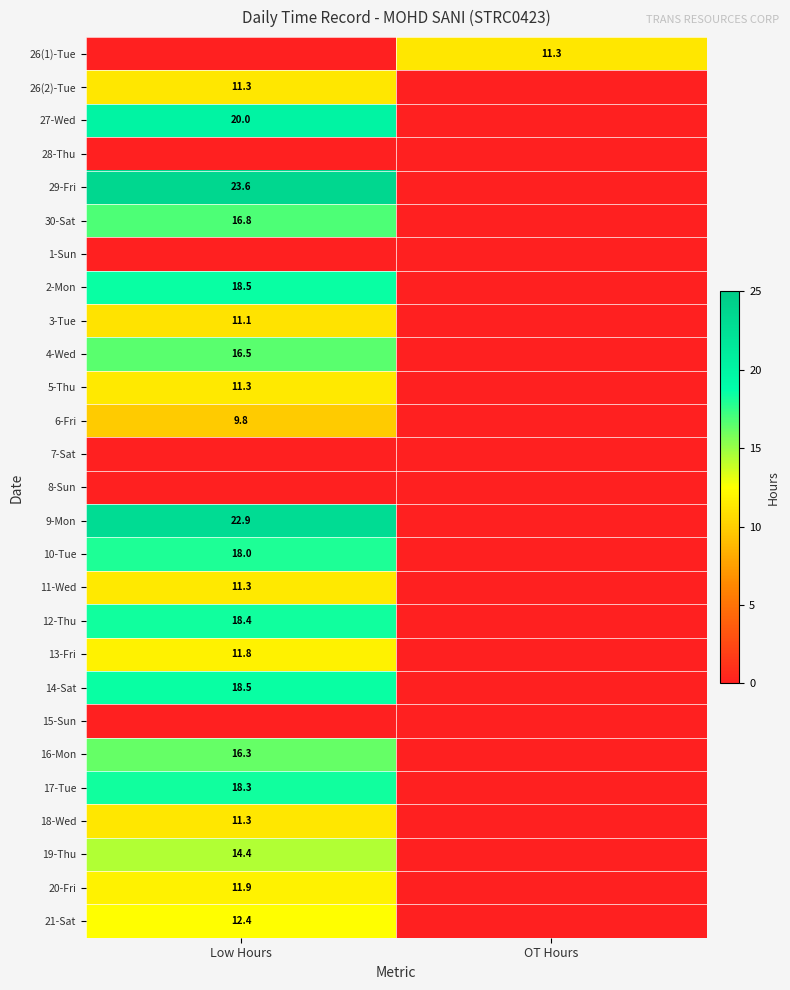

What is the spread (max minus min) of values at Low Hours?

23.6